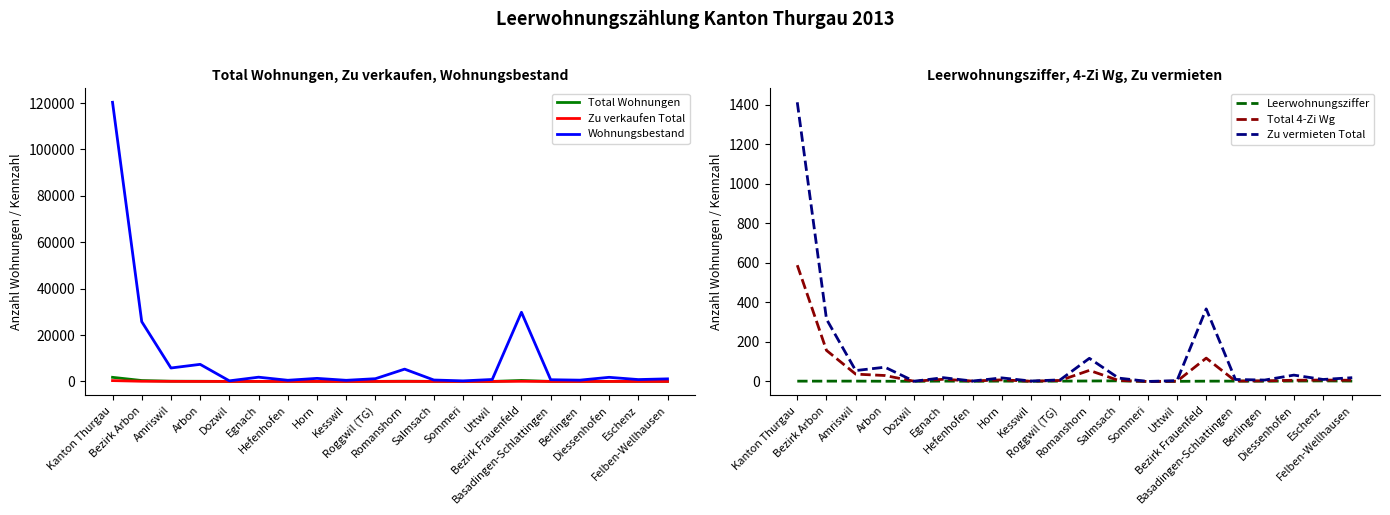

The Total 4-Zi Wg series shows 1.4 at Roggwil (TG). True or false?

False